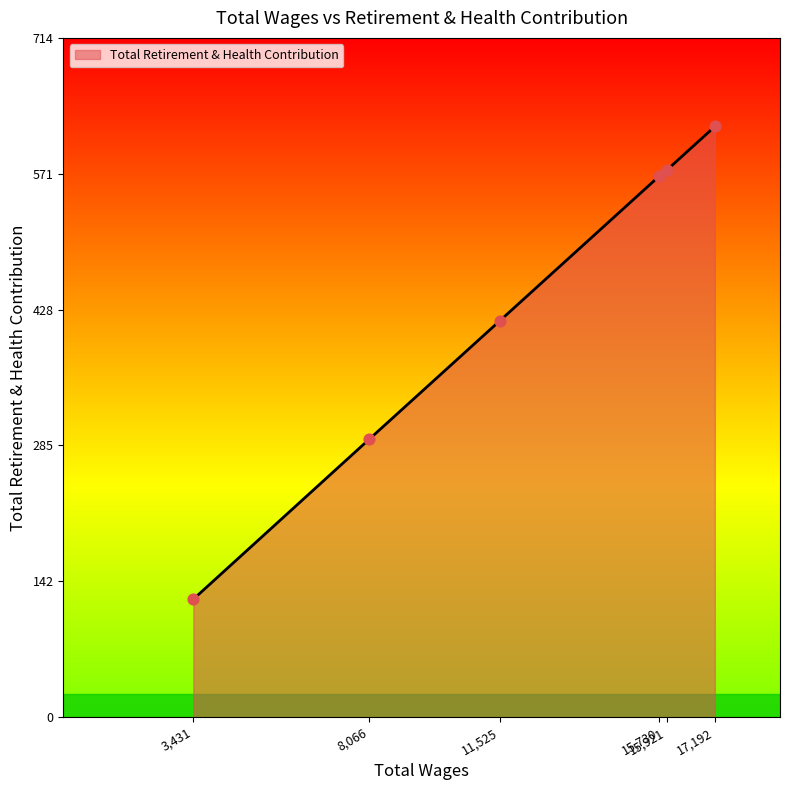

What is the difference between the second highest and minimum values?

451